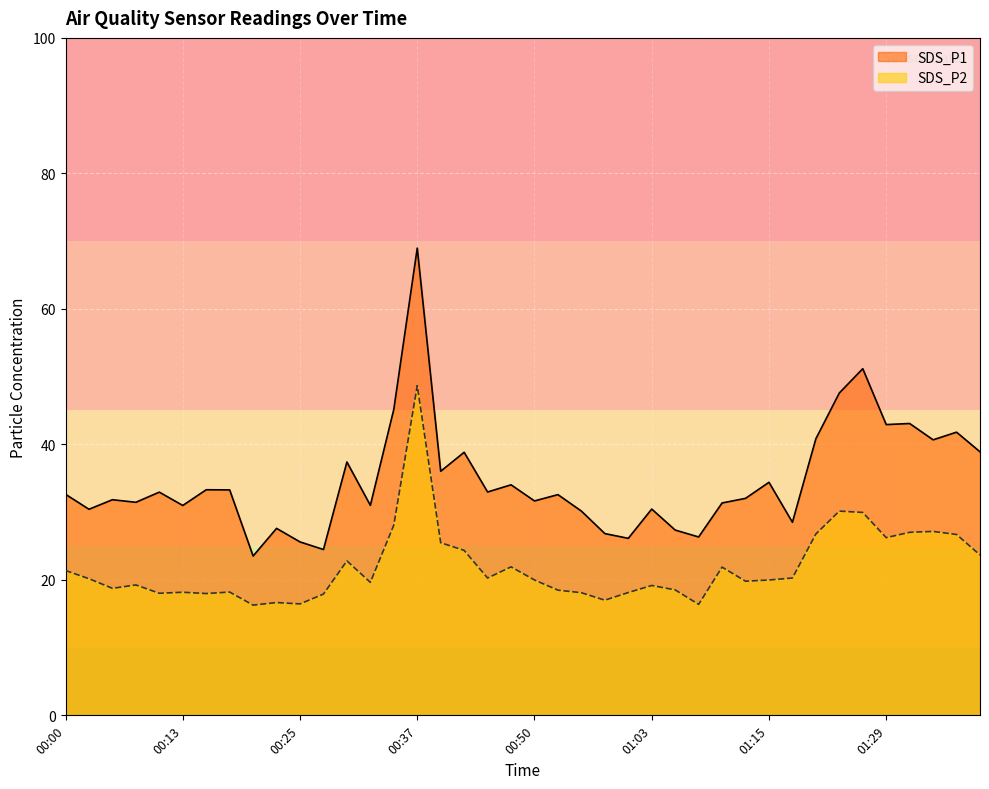

True or false: SDS_P2 has more than 0 interior local peaks.

True